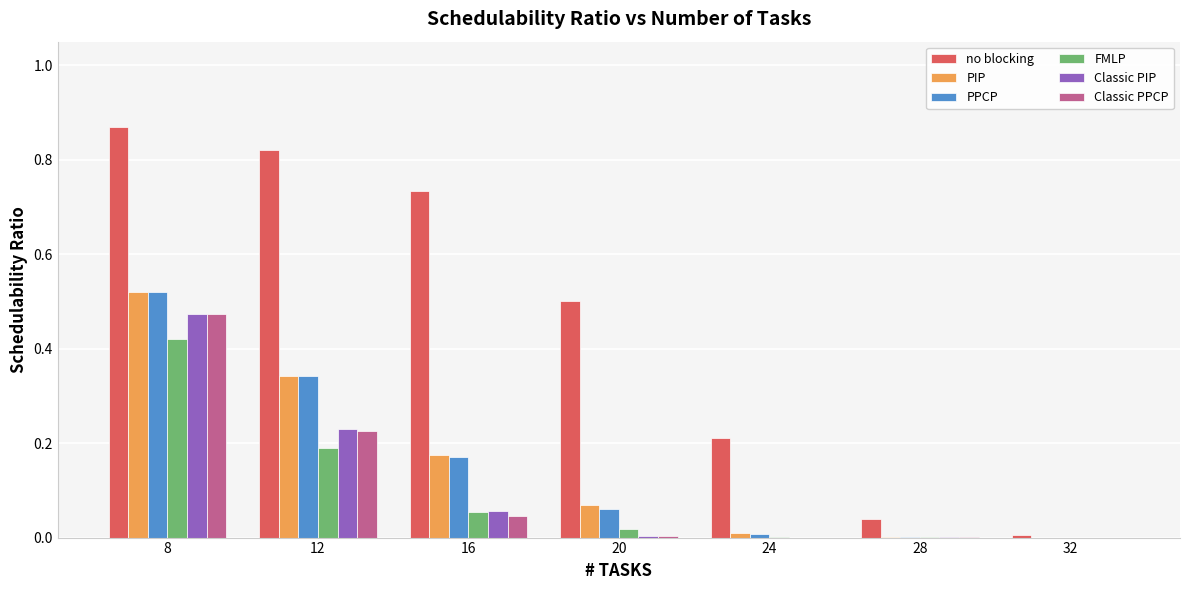

The no blocking series shows 0.1 at 28. True or false?

False